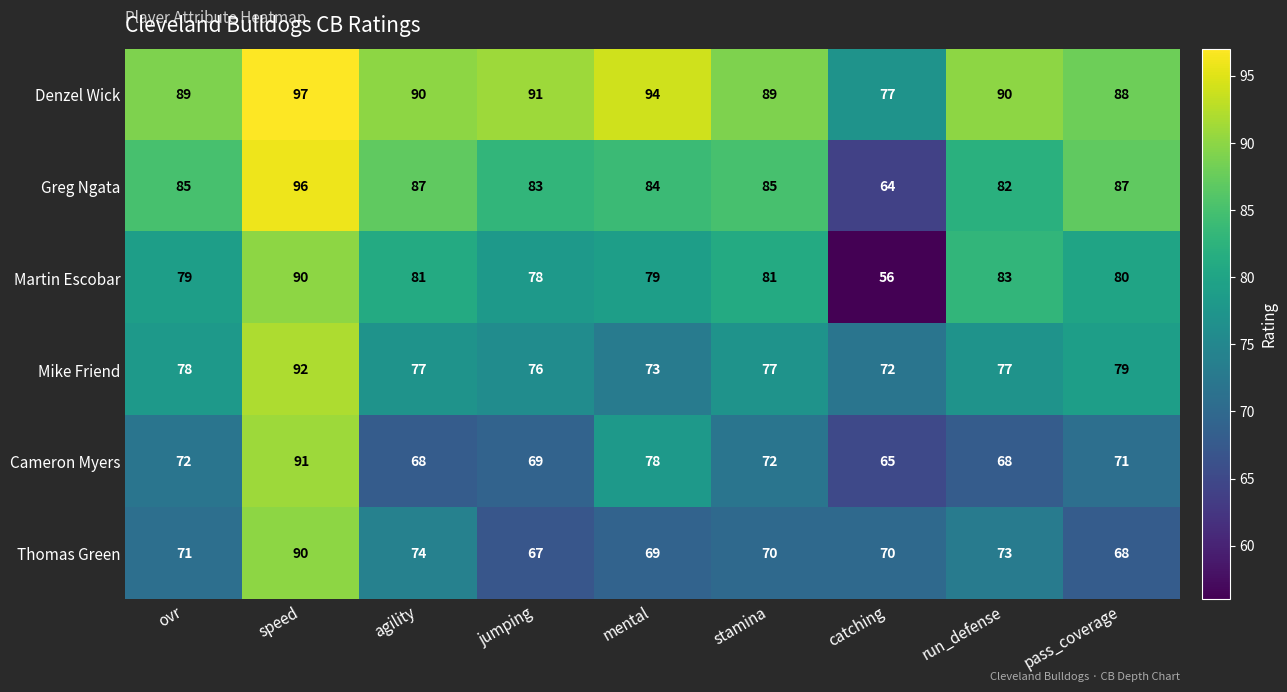

Which category has the lowest value in the Denzel Wick series?

catching